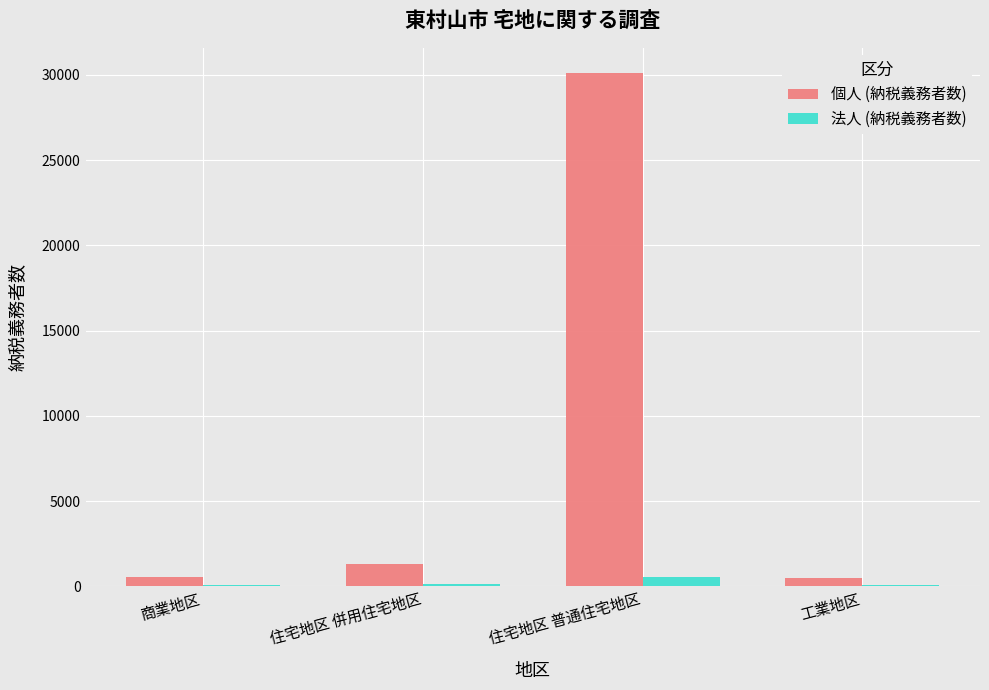

What is the approximate value of 個人 (納税義務者数) at 住宅地区 普通住宅地区, to the nearest 50?

30100